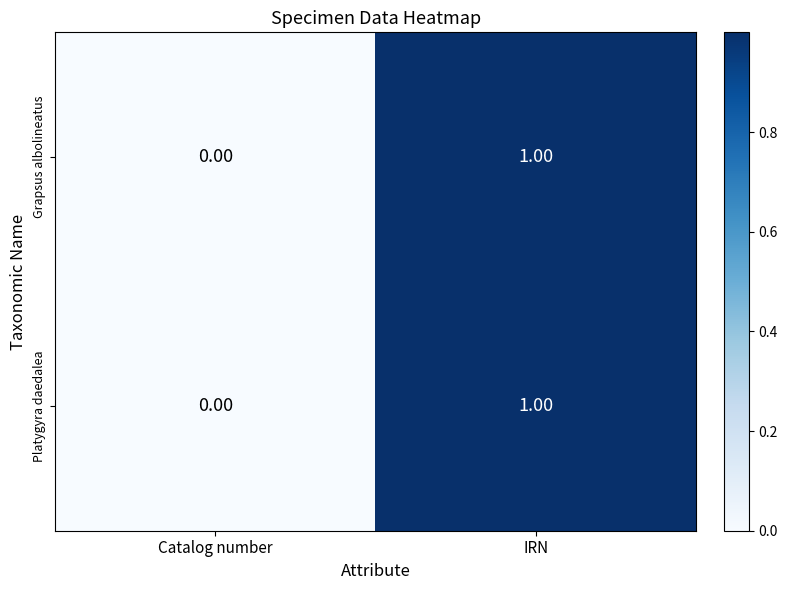

What is the total value across all series at IRN?

2